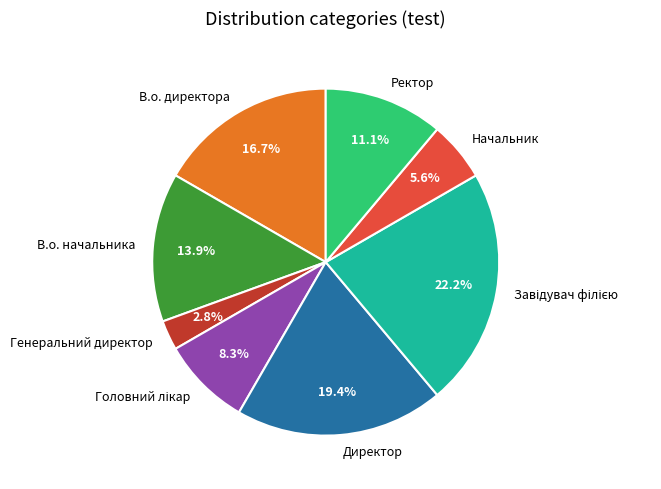

Is it true that В.о. начальника is 4% of the pie?

False